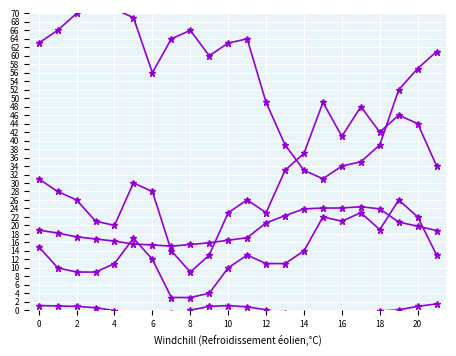

In Temperatura (C), how many points are lower than both neighbors (excluding endpoints)?

1